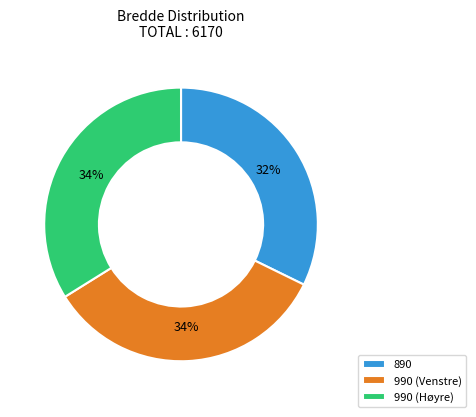

Which slice is the smallest?

890